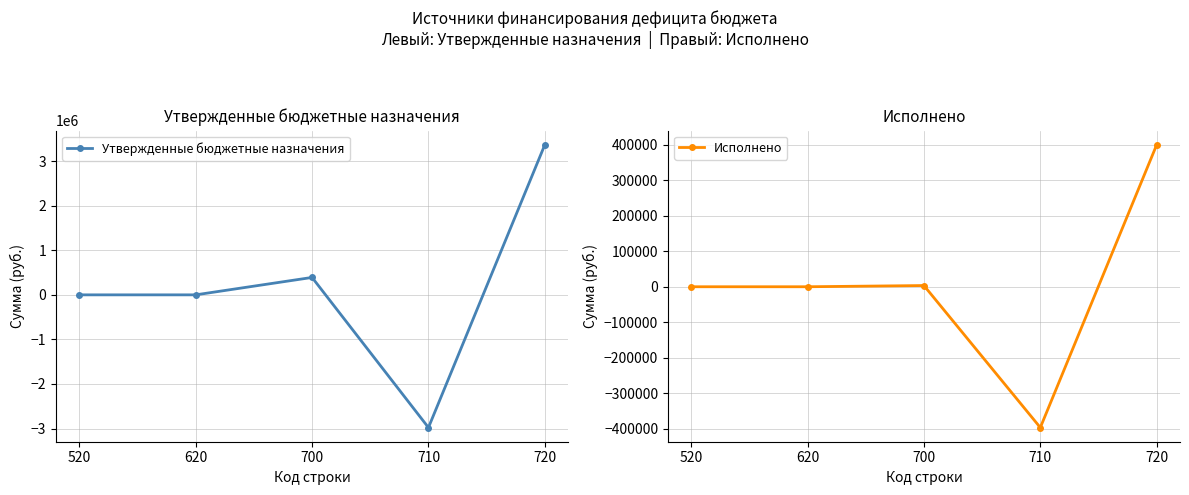

How many positive values does the Исполнено series have?

2